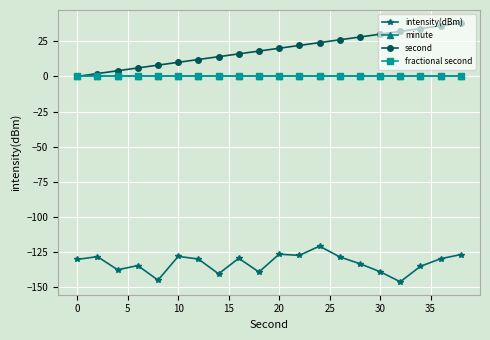

True or false: second has more than 2 interior local peaks.

False